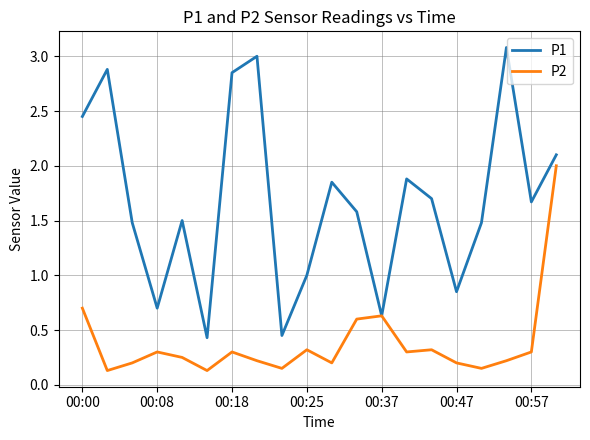

Does the chart display data point markers on the line(s)?

No